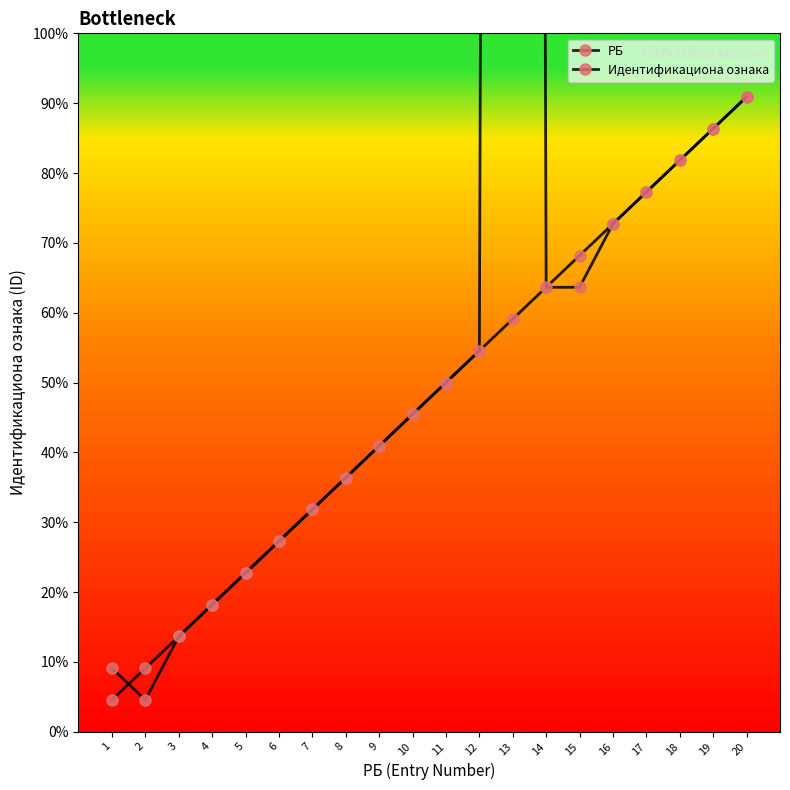

Reading left to right, what are all the values shown in this chart?

РБ: 15	30	45	60	75	90	105	120	135	150	165	180	195	210	225	240	255	270	285	300
Идентификациона ознака: 30	15	45	60	75	90	105	120	135	150	165	180	4770	210	210	240	255	270	285	300